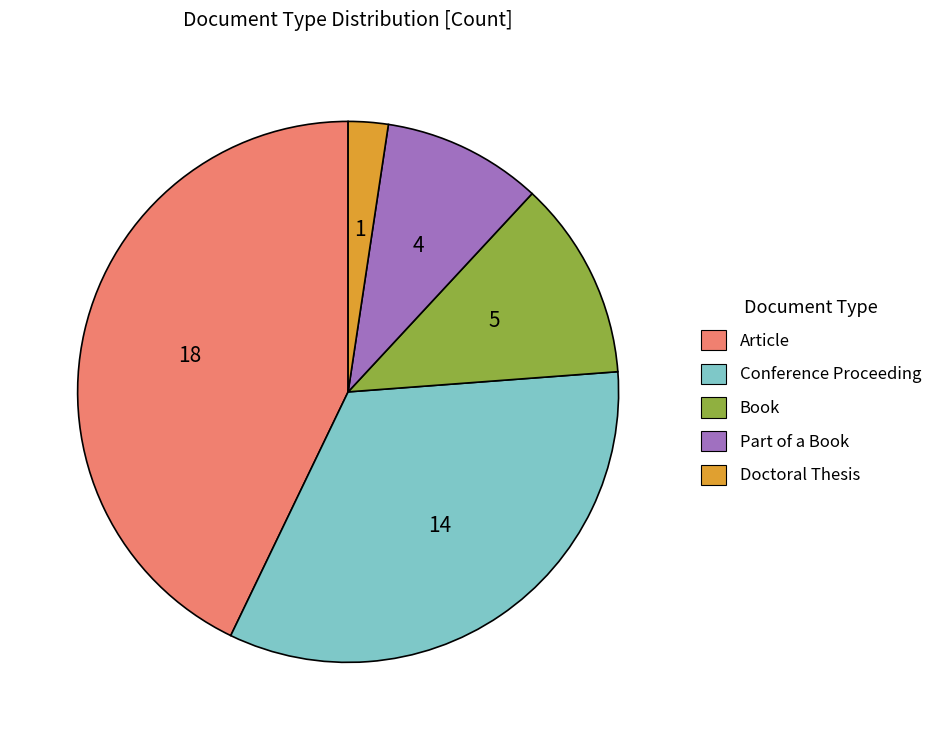

What is the smallest slice in the pie chart?

Doctoral Thesis